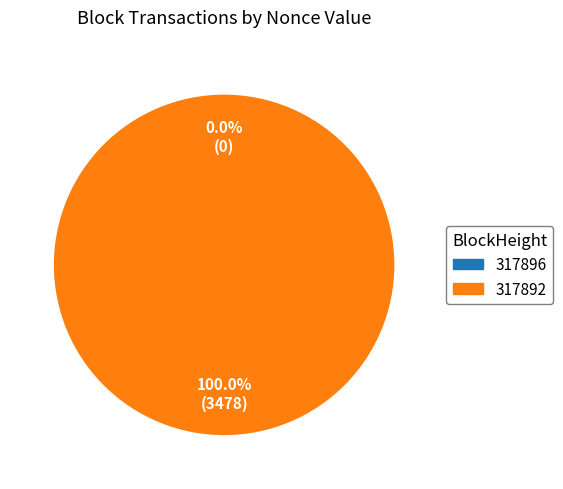

To the nearest percent, what is the combined percentage of 317896 and 317892?

100%